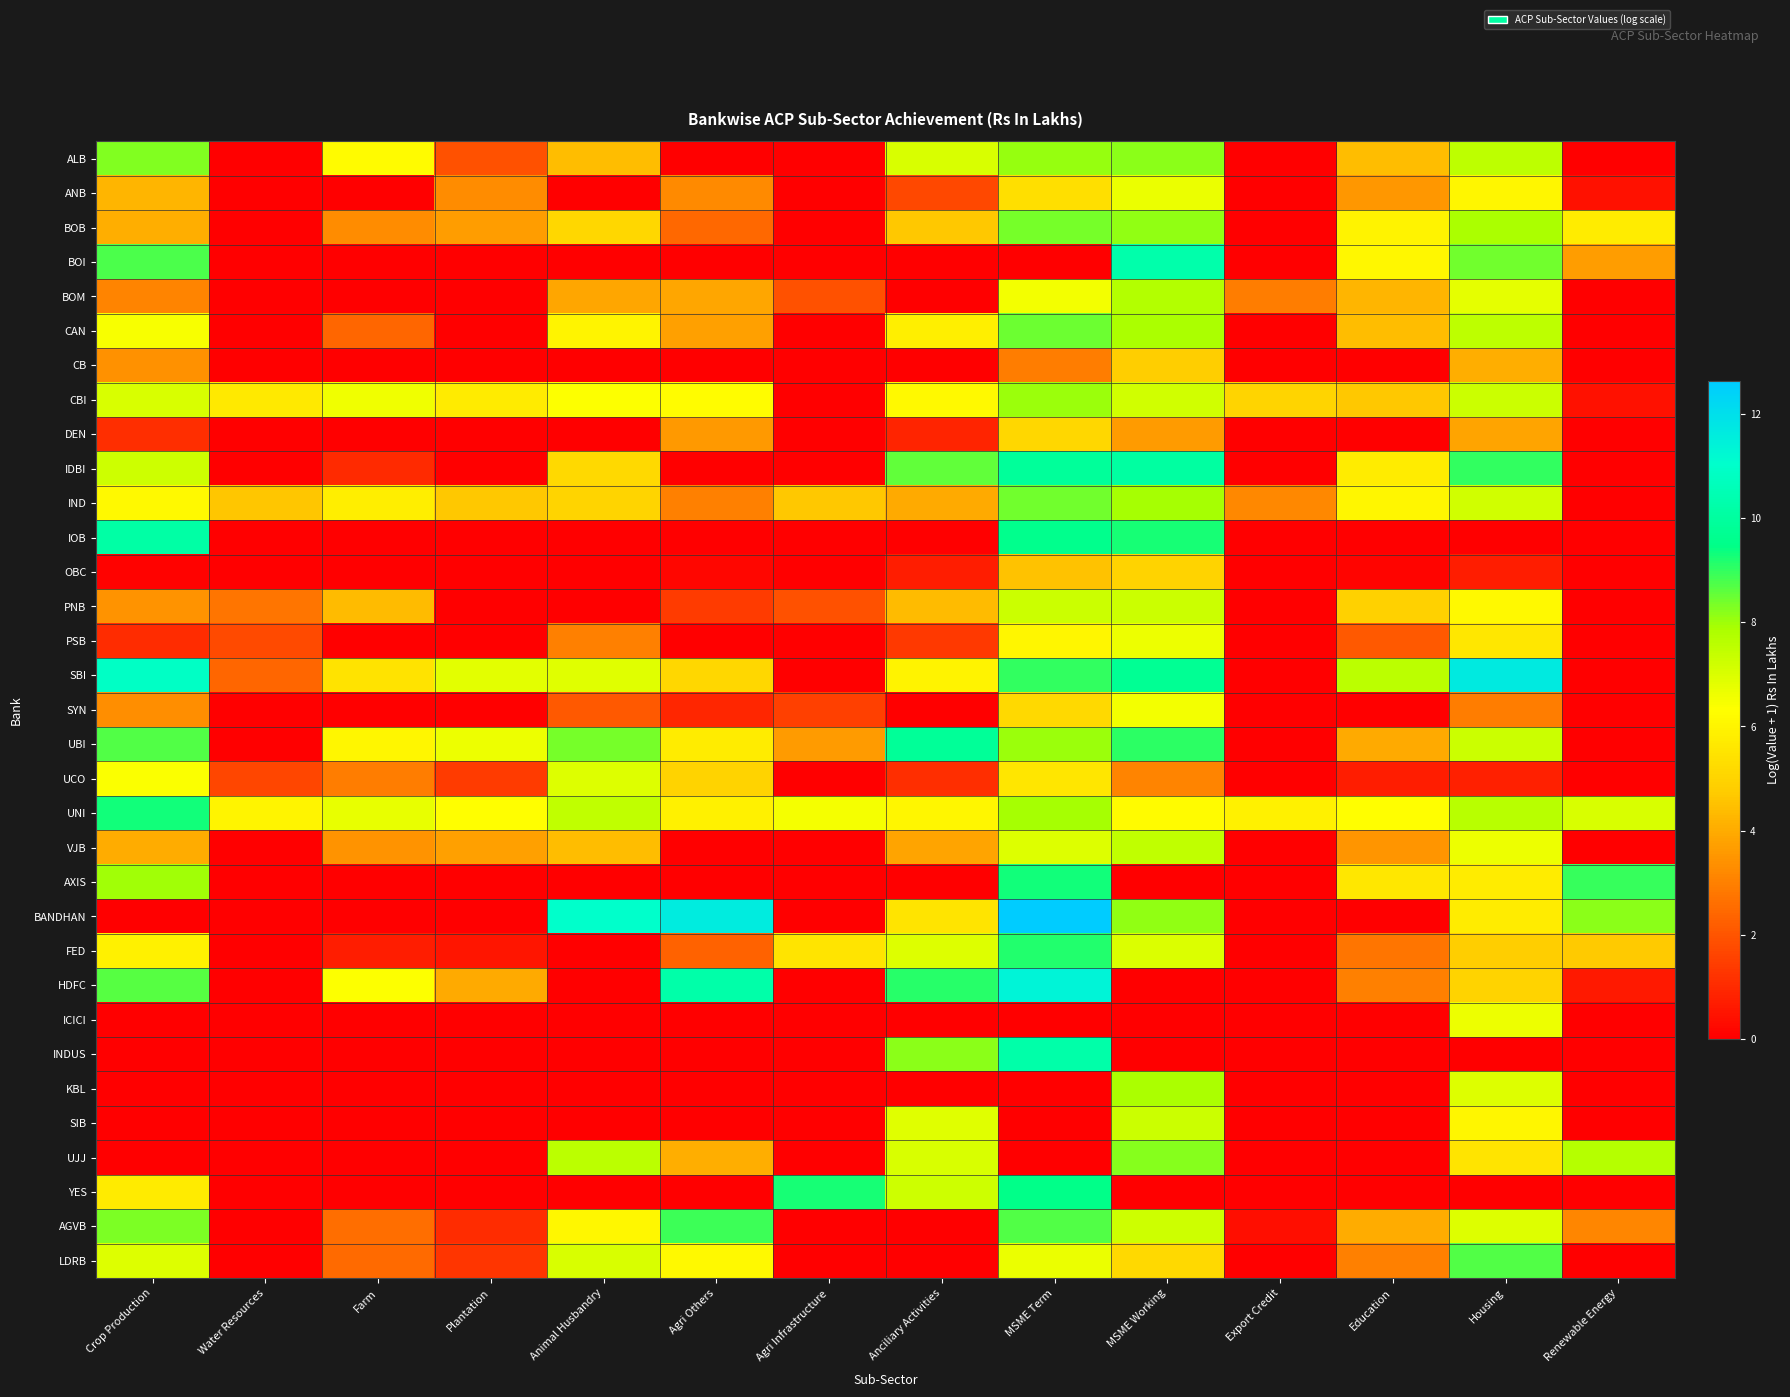

At how many categories does at least one series exceed 8?

9